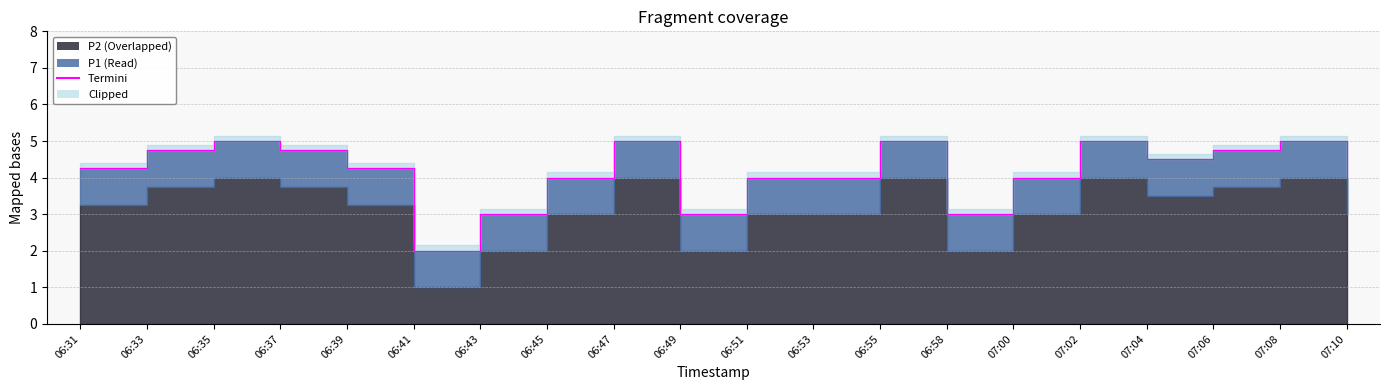

Reading left to right, what are all the values shown in this chart?

06:31=4.2	06:33=4.8	06:35=5.0	06:37=4.8	06:39=4.2	06:41=2.0	06:43=3.0	06:45=4.0	06:47=5.0	06:49=3.0	06:51=4.0	06:53=4.0	06:55=5.0	06:58=3.0	07:00=4.0	07:02=5.0	07:04=4.5	07:06=4.8	07:08=5.0	07:10=4.0